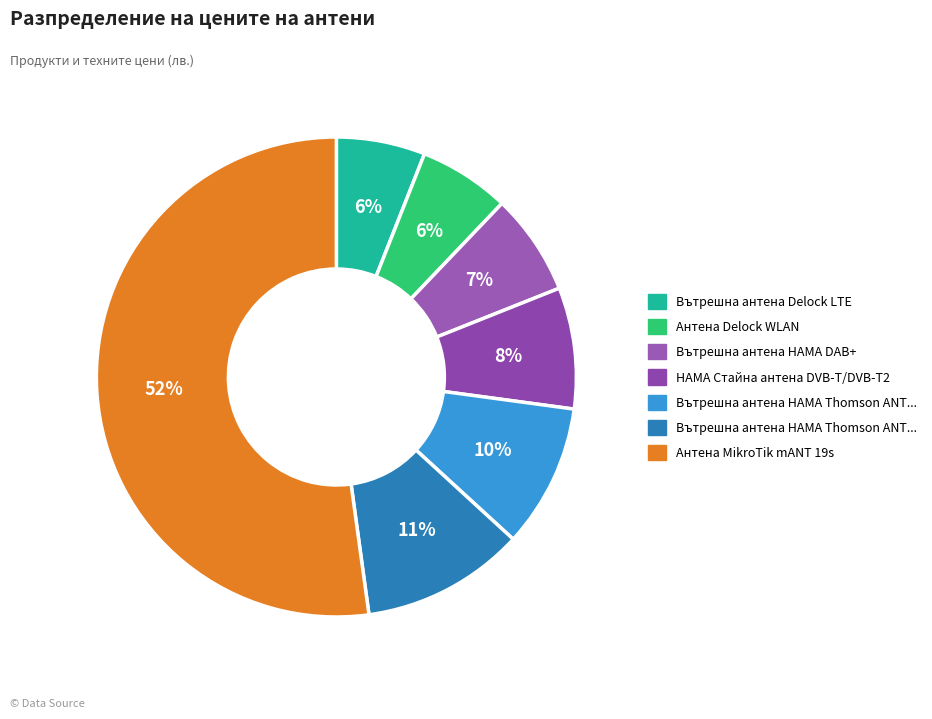

Which category has the smallest portion of the pie?

Вътрешна антена Delock LTE